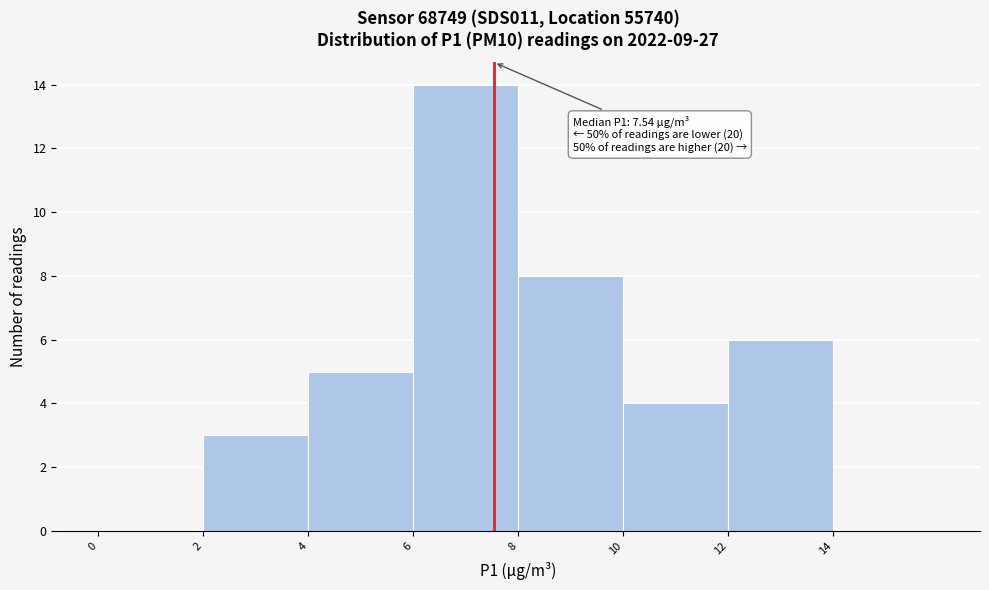

Which range on the x-axis has the tallest bar?

6 to 8